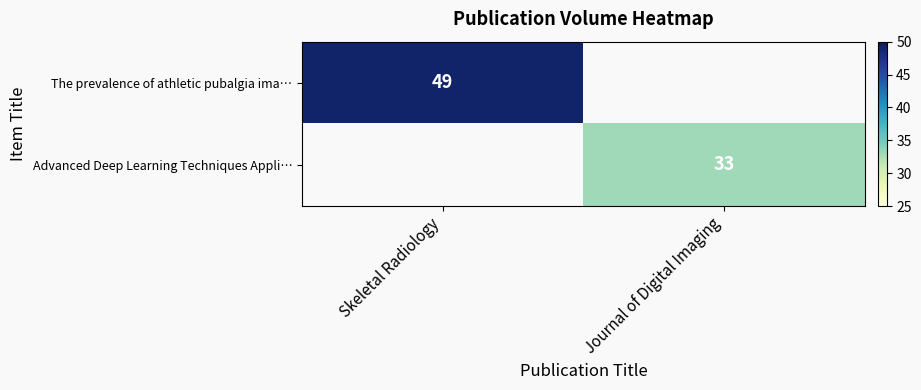

The value of Advanced Deep Learning Techniques Appli… at Journal of Digital Imaging is 33. True or false?

True